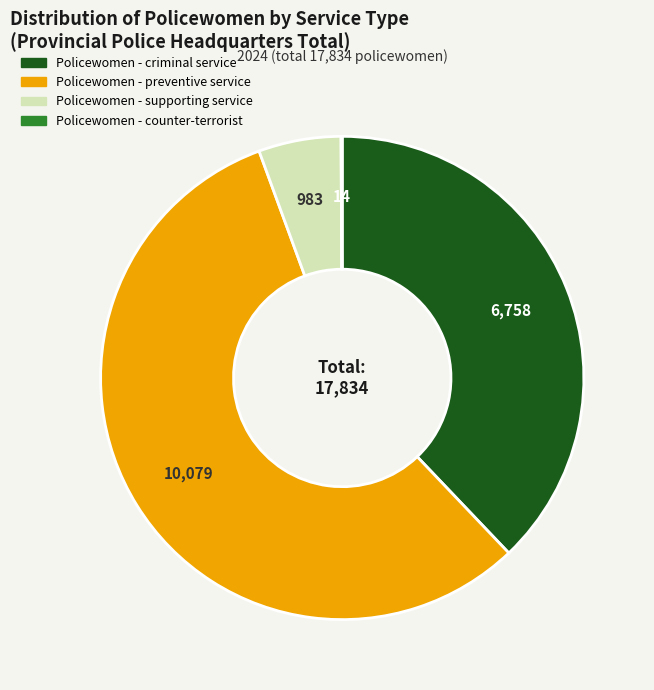

The Policewomen - criminal service slice represents 38% of the pie. True or false?

True